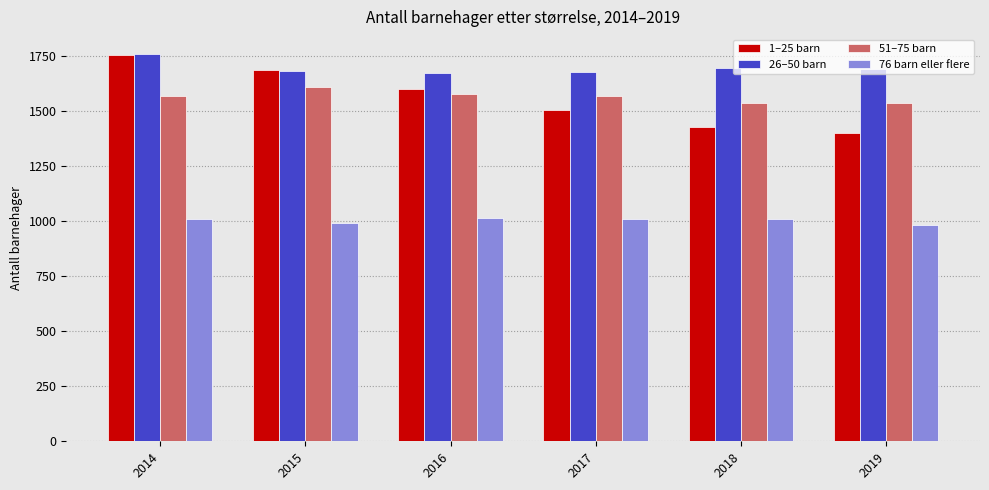

What is the difference between the second highest and second lowest values in the 51–75 barn series?

39